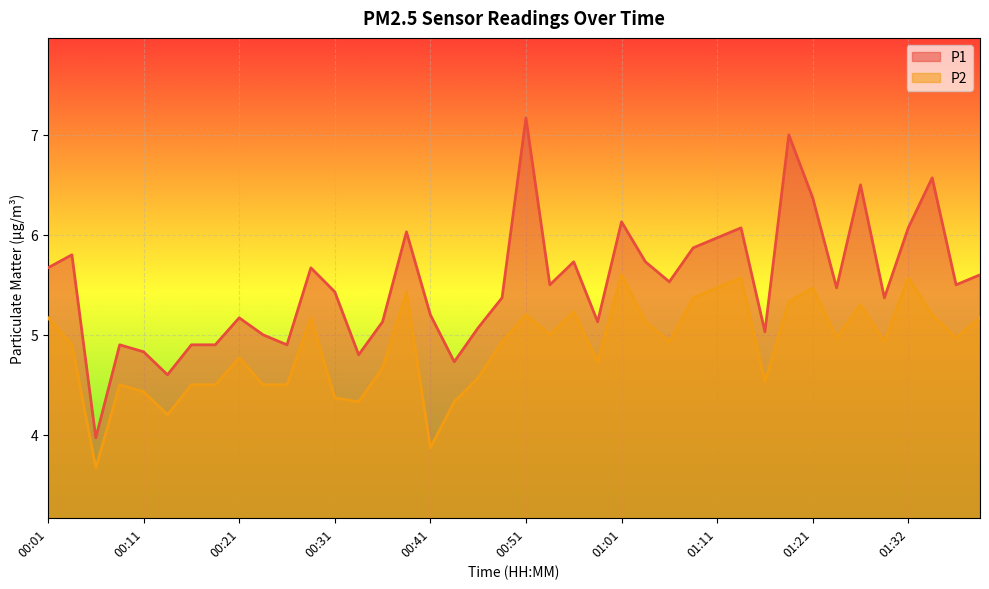

Reading left to right, extract all data points from this chart.

P1: 00:01=5.7	00:04=5.8	00:06=4.0	00:09=4.9	00:11=4.8	00:14=4.6	00:16=4.9	00:19=4.9	00:21=5.2	00:24=5.0	00:26=4.9	00:29=5.7	00:31=5.4	00:33=4.8	00:36=5.1	00:38=6.0	00:41=5.2	00:43=4.7	00:46=5.1	00:48=5.4	00:51=7.2	00:53=5.5	00:56=5.7	00:58=5.1	01:01=6.1	01:03=5.7	01:05=5.5	01:08=5.9	01:11=6.0	01:14=6.1	01:16=5.0	01:19=7.0	01:21=6.4	01:24=5.5	01:26=6.5	01:29=5.4	01:32=6.1	01:34=6.6	01:37=5.5	01:39=5.6
P2: 00:01=5.2	00:04=4.9	00:06=3.7	00:09=4.5	00:11=4.4	00:14=4.2	00:16=4.5	00:19=4.5	00:21=4.8	00:24=4.5	00:26=4.5	00:29=5.2	00:31=4.4	00:33=4.3	00:36=4.7	00:38=5.4	00:41=3.9	00:43=4.3	00:46=4.6	00:48=4.9	00:51=5.2	00:53=5.0	00:56=5.2	00:58=4.7	01:01=5.6	01:03=5.1	01:05=4.9	01:08=5.4	01:11=5.5	01:14=5.6	01:16=4.5	01:19=5.3	01:21=5.5	01:24=5.0	01:26=5.3	01:29=4.9	01:32=5.6	01:34=5.2	01:37=5.0	01:39=5.2